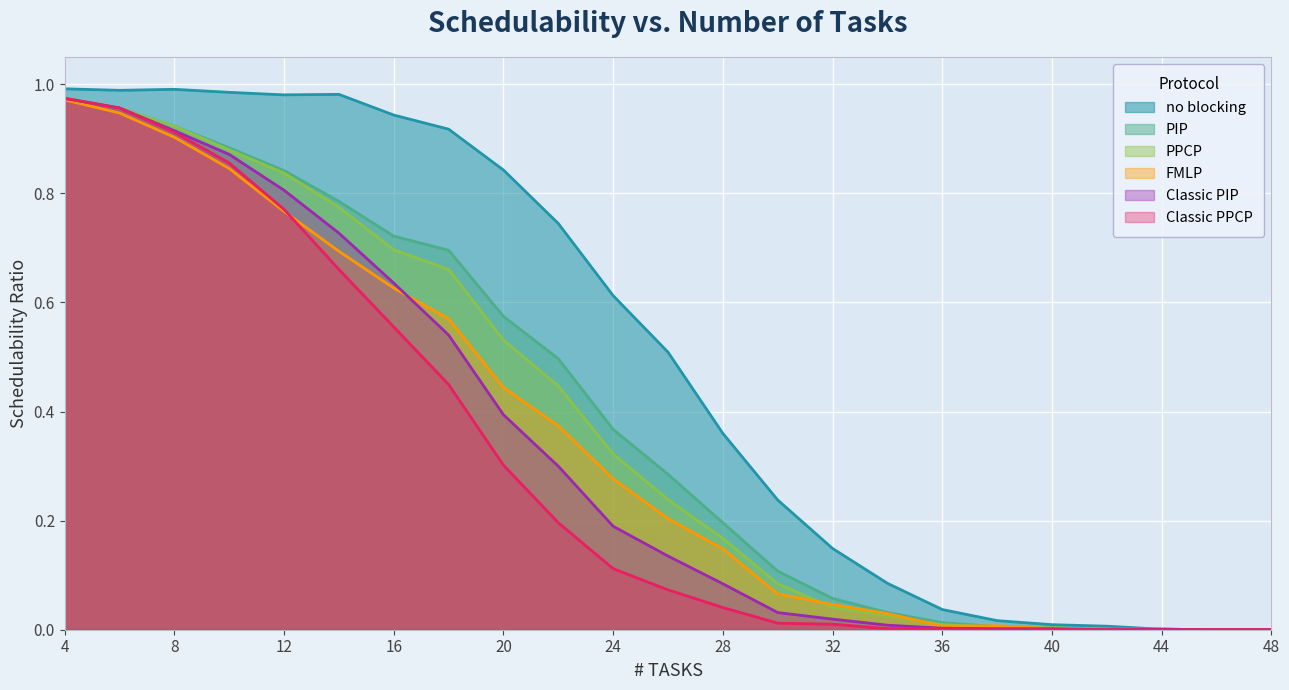

What are all the series names shown in the legend?

no blocking, PIP, PPCP, FMLP, Classic PIP, Classic PPCP